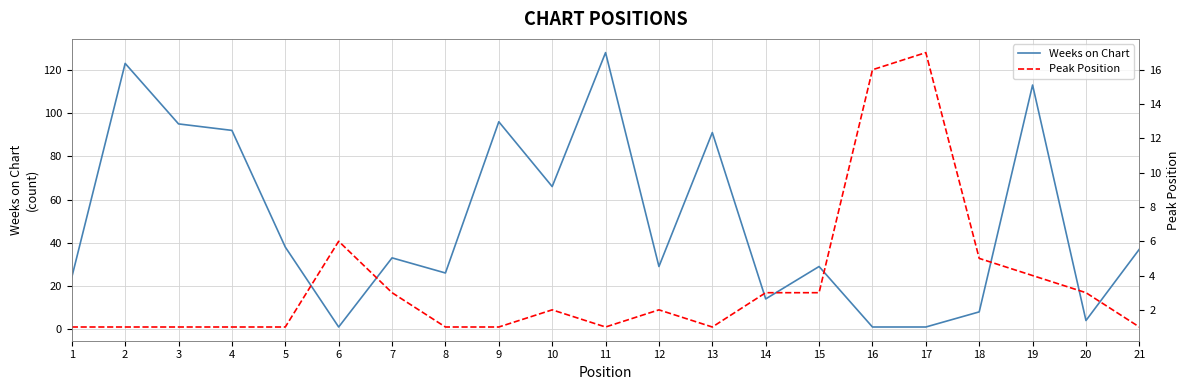

Which category has the lowest value in the Weeks on Chart series?

6